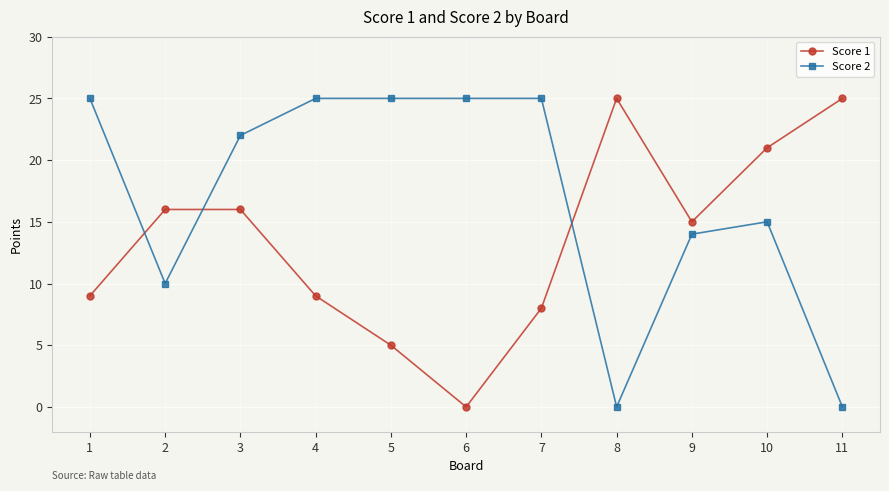

Where do Score 1 and Score 2 first cross each other?

1 and 2